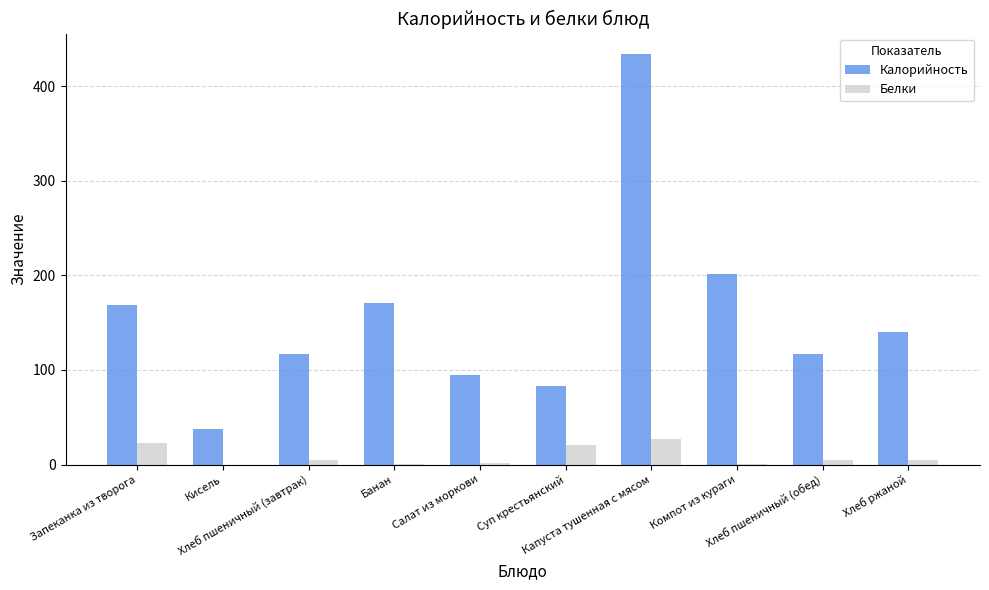

Is it true that Белки equals 4.9 at Хлеб пшеничный (завтрак)?

True